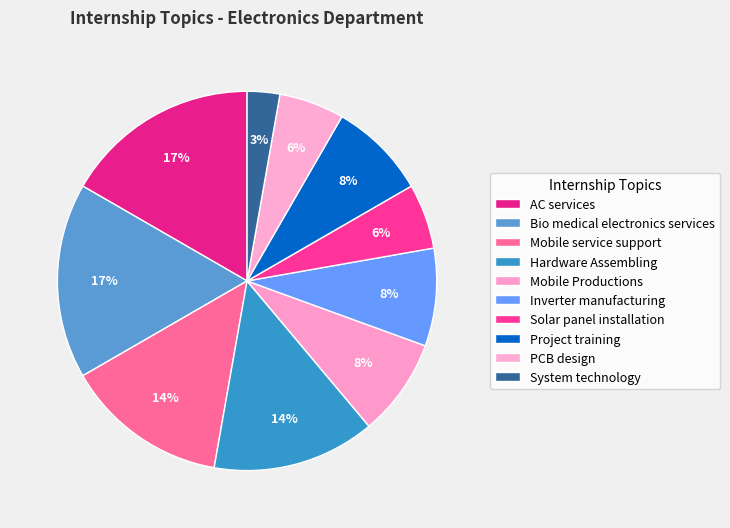

What is the change in value from Hardware Assembling to Project training?

-2